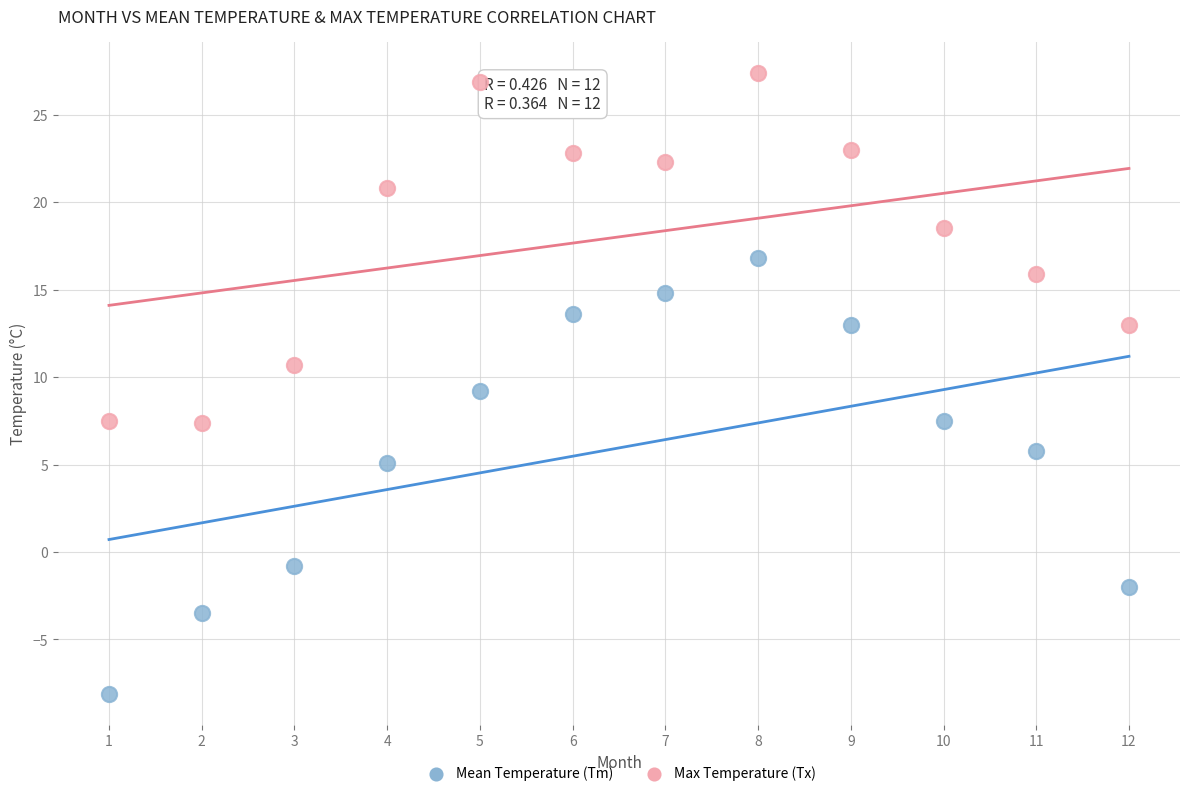

In the Mean Temperature (Tm) series, what Y value is closest to 4?

5.1